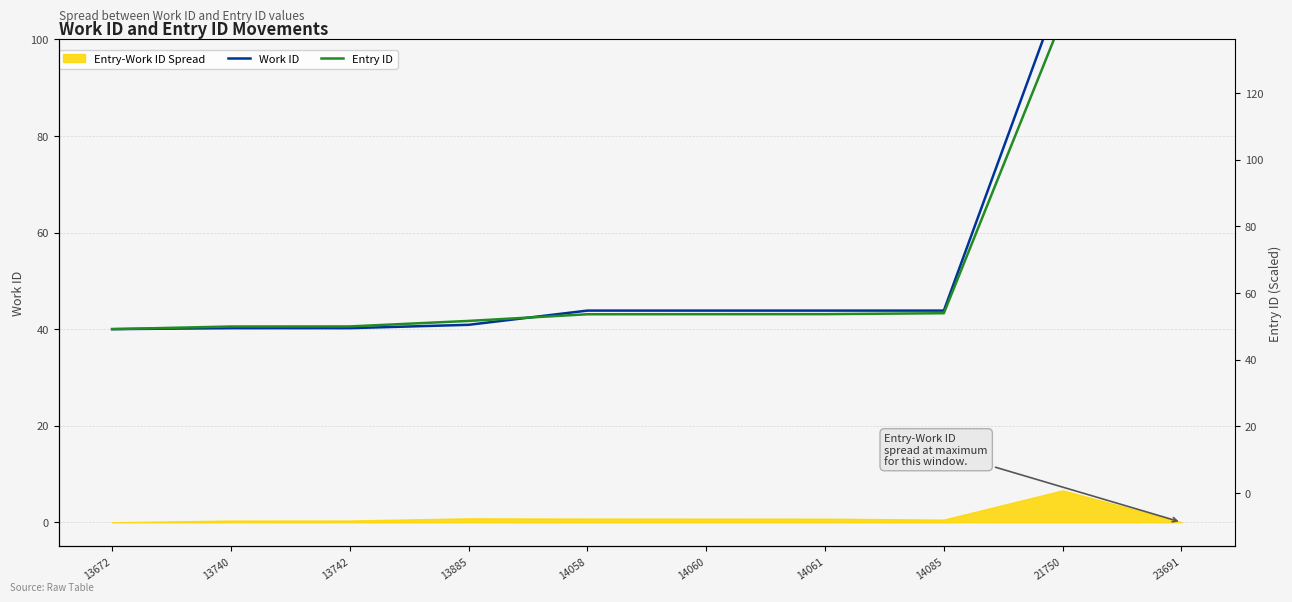

Rank the series by their maximum value, from highest to lowest.

Work ID, Entry ID